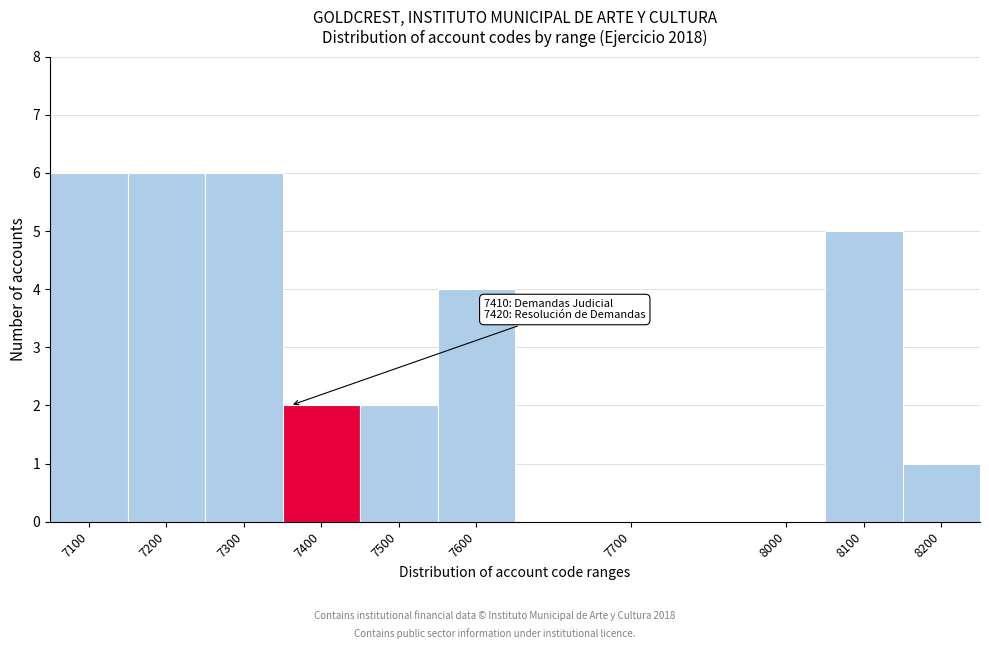

Reading right to left, extract all data points from this chart.

8200=1	8100=5	8000=0	7700=0	7600=4	7500=2	7400=2	7300=6	7200=6	7100=6